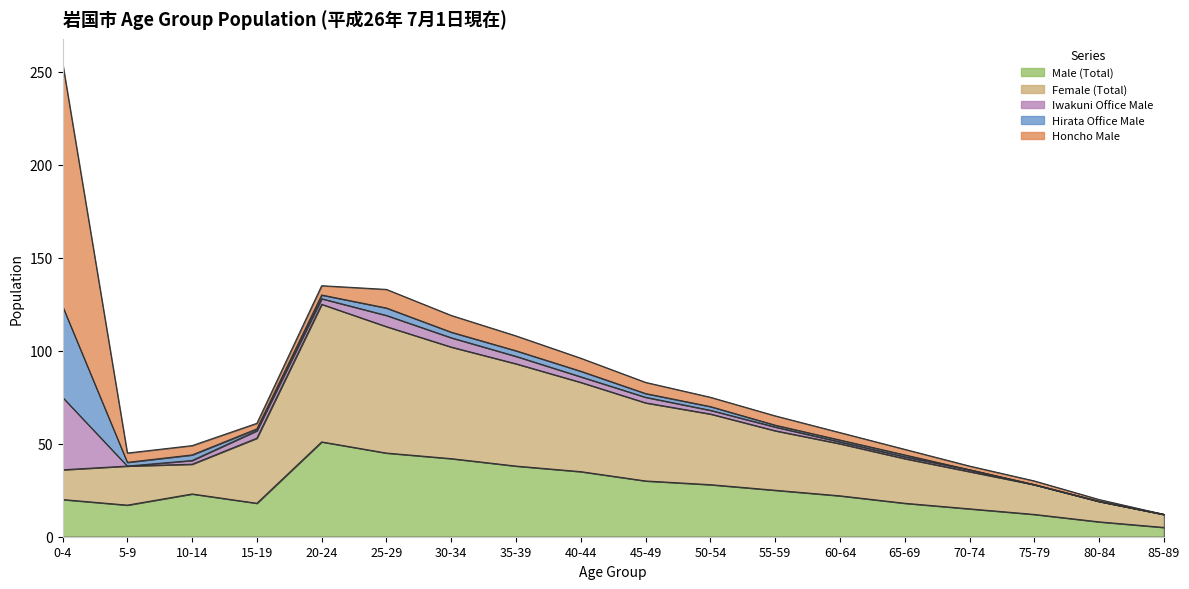

Where do Honcho Male and Iwakuni Office Male first cross each other?

10-14 and 15-19